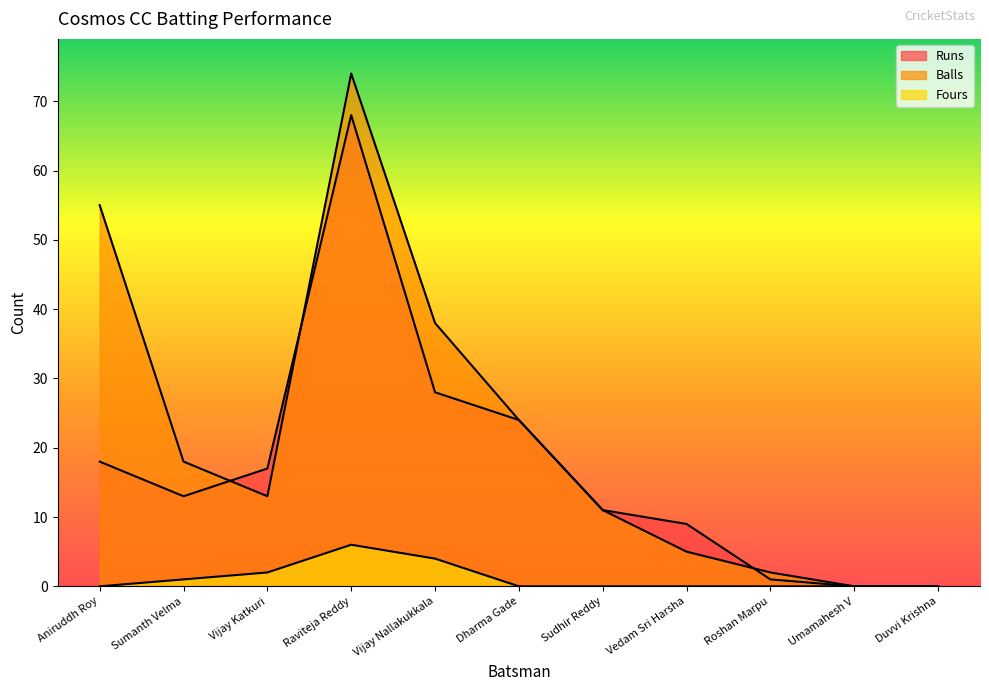

Which has a higher value, Aniruddh Roy or Duvvi Krishna?

Aniruddh Roy